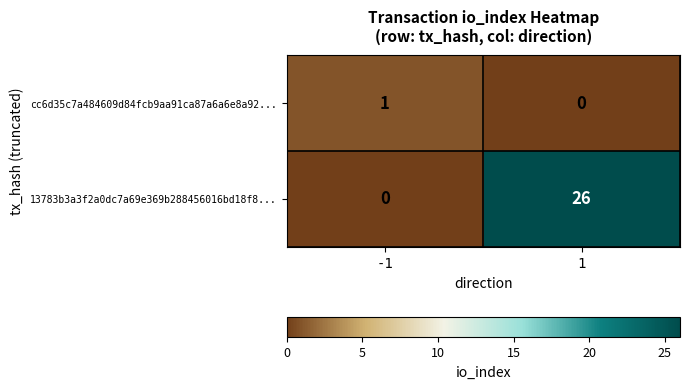

Reading left to right, what are all the values shown in this chart?

cc6d35c7a484609d84fcb9aa91ca87a6a6e8a92...: 1	0
13783b3a3f2a0dc7a69e369b288456016bd18f8...: 0	26